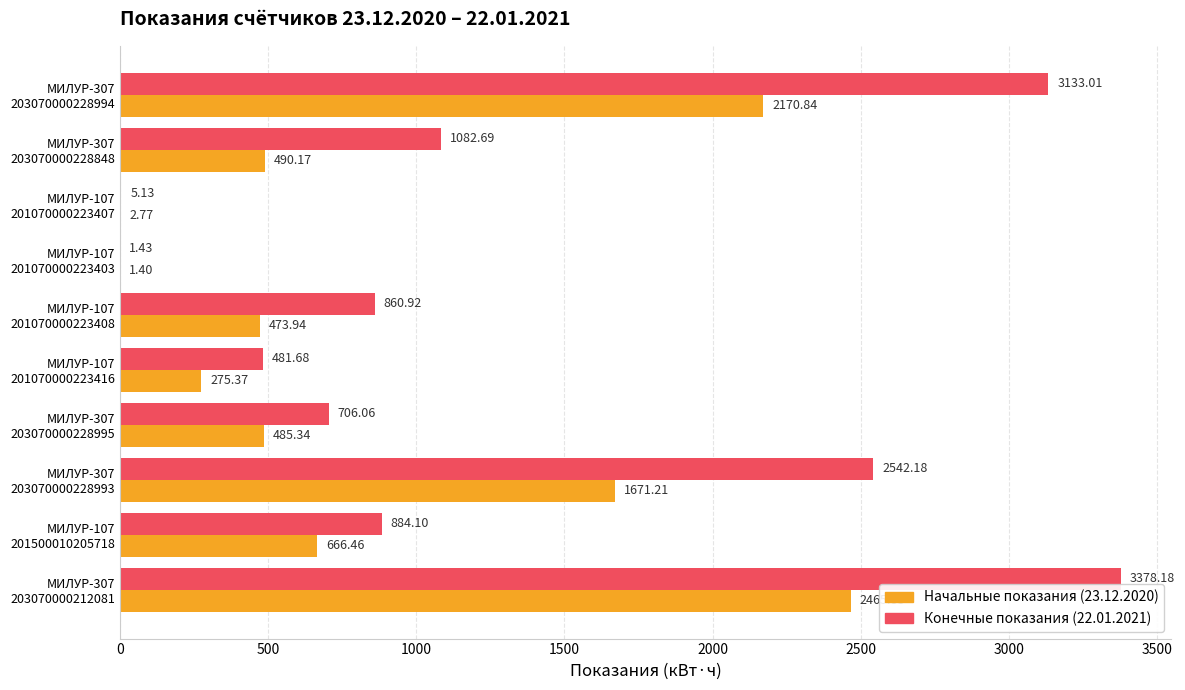

Which series has the largest total across all categories?

Конечные показания (22.01.2021)